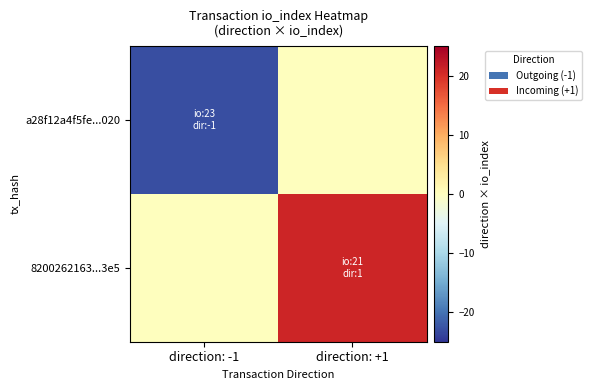

List the series in order of their overall mean, highest first.

8200262163...3e5, a28f12a4f5fe...020